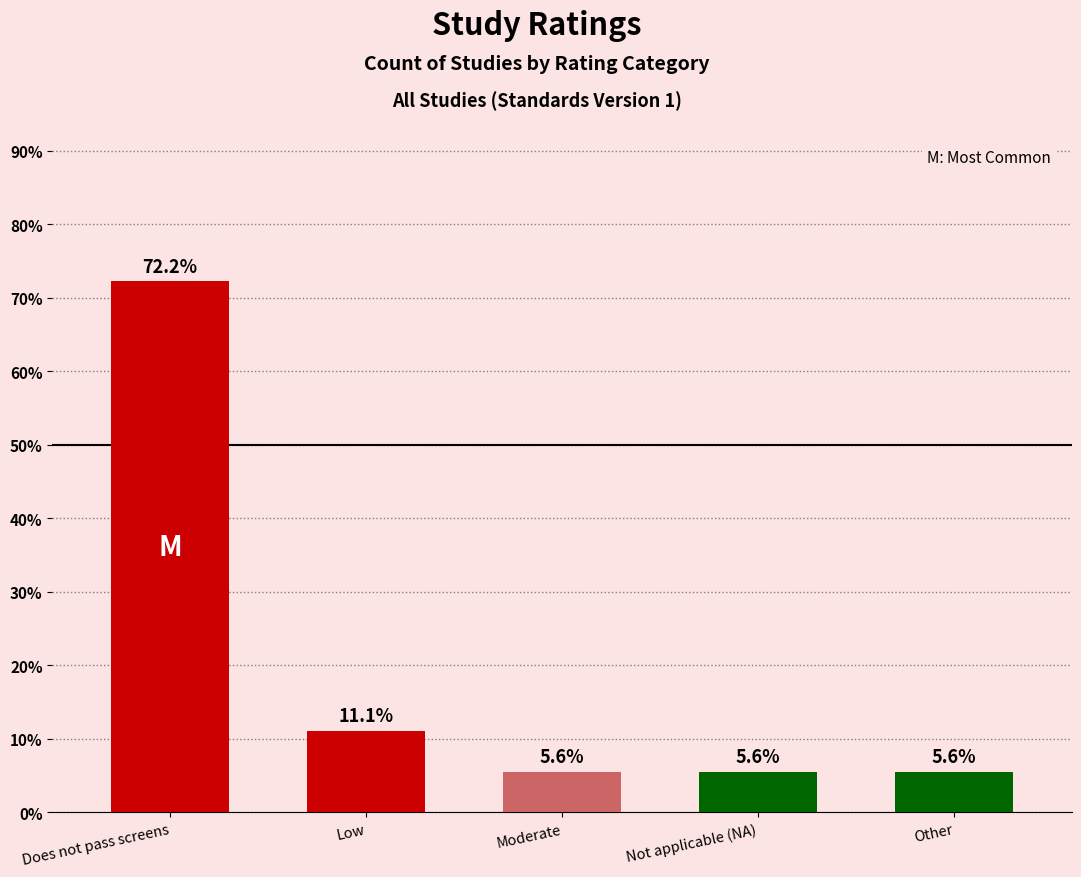

What is the change in value from Low to Moderate?

-5.6